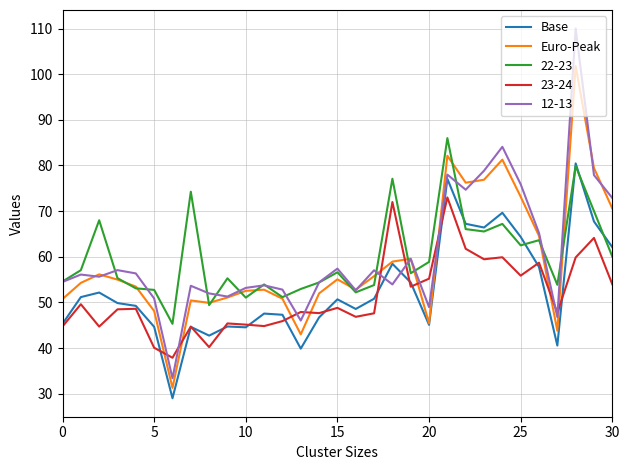

In Euro-Peak, how many points are higher than both neighbors (excluding endpoints)?

8